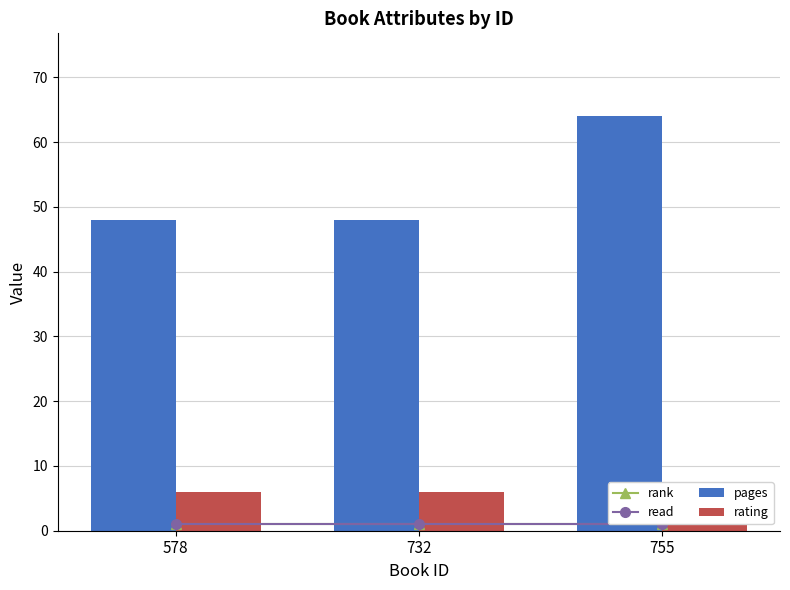

Count the number of categories in the chart.

3